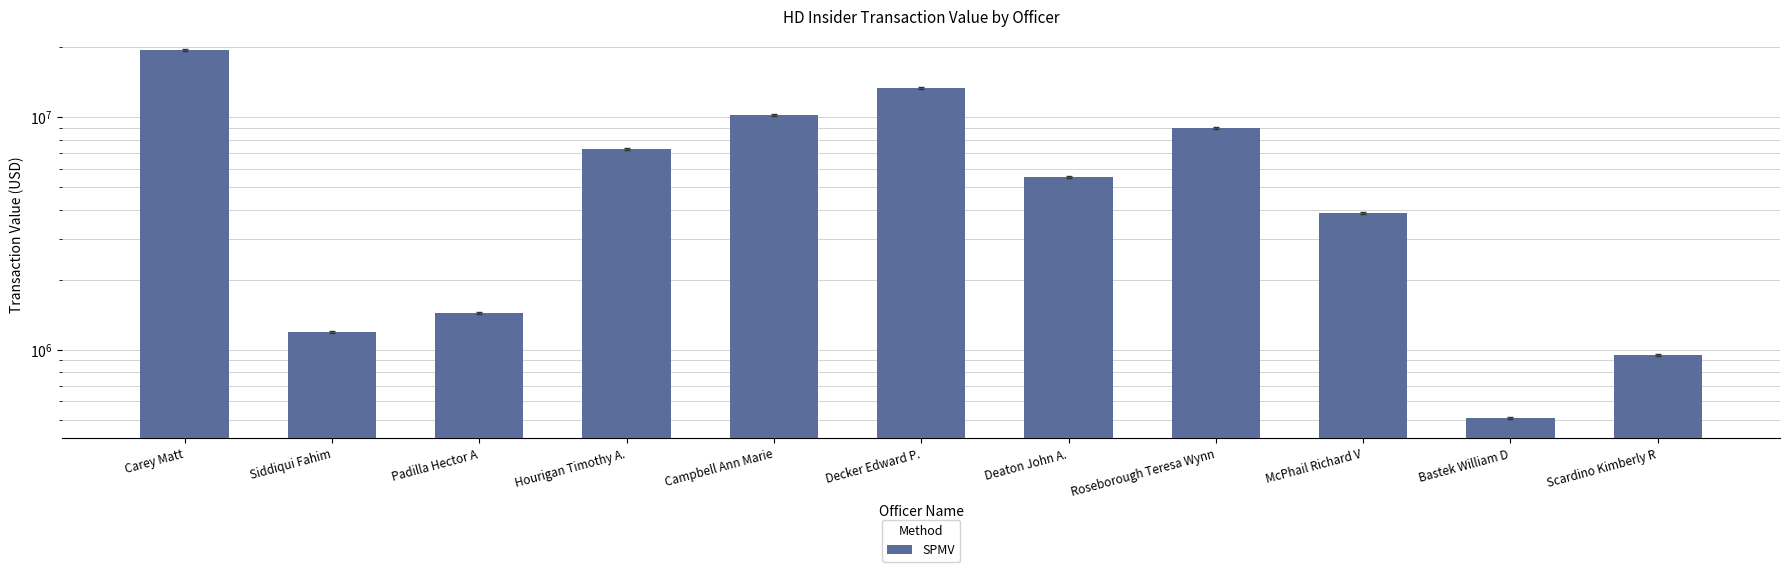

Reading left to right, transcribe all the data shown in this chart.

Carey Matt=19332587	Siddiqui Fahim=1186529	Padilla Hector A=1444020	Hourigan Timothy A.=7261033	Campbell Ann Marie=10204041	Decker Edward P.=13266019	Deaton John A.=5515472	Roseborough Teresa Wynn=9009499	McPhail Richard V=3864155	Bastek William D=506007	Scardino Kimberly R=944155